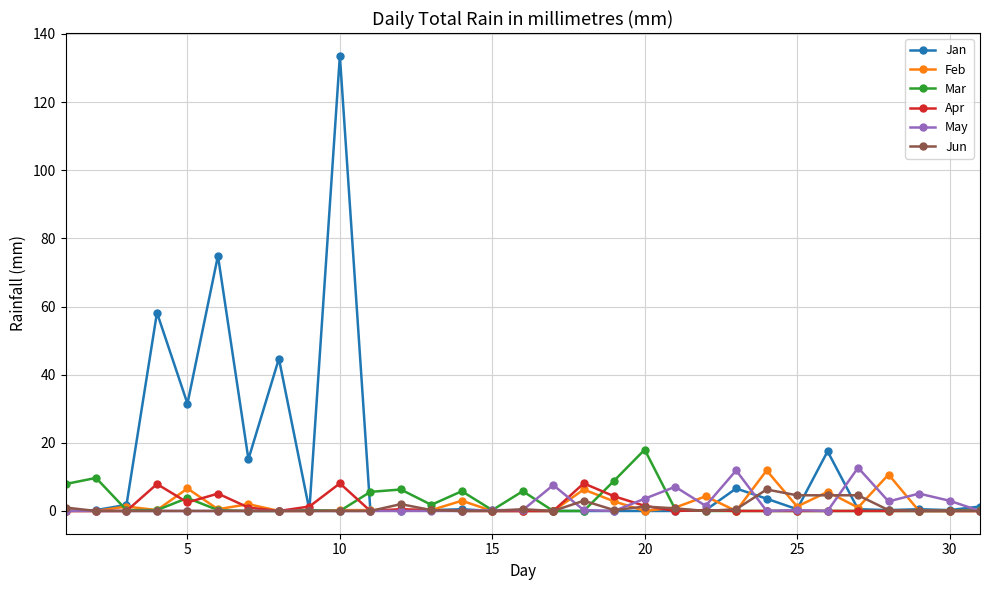

Which series has the widest spread of values?

Jan